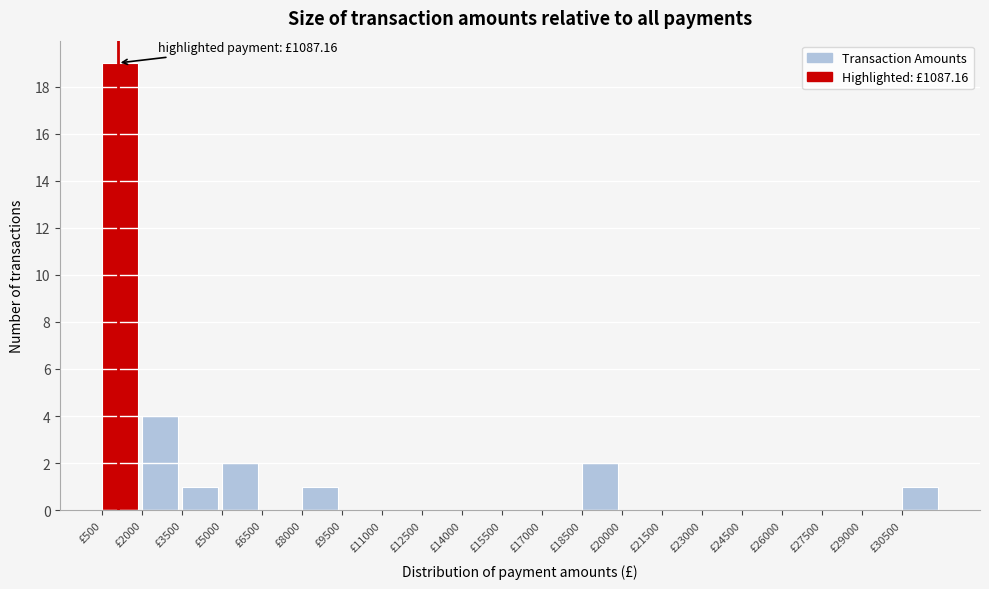

Over which range of the x-axis is the bar tallest?

500 to 2000